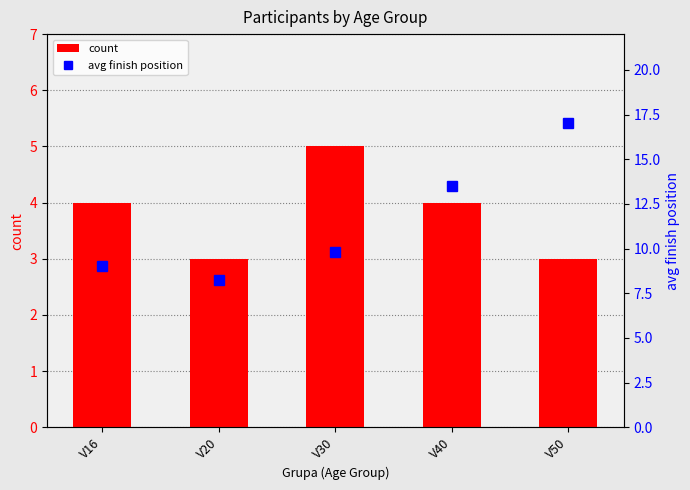

Which series has the widest spread of values?

avg finish position